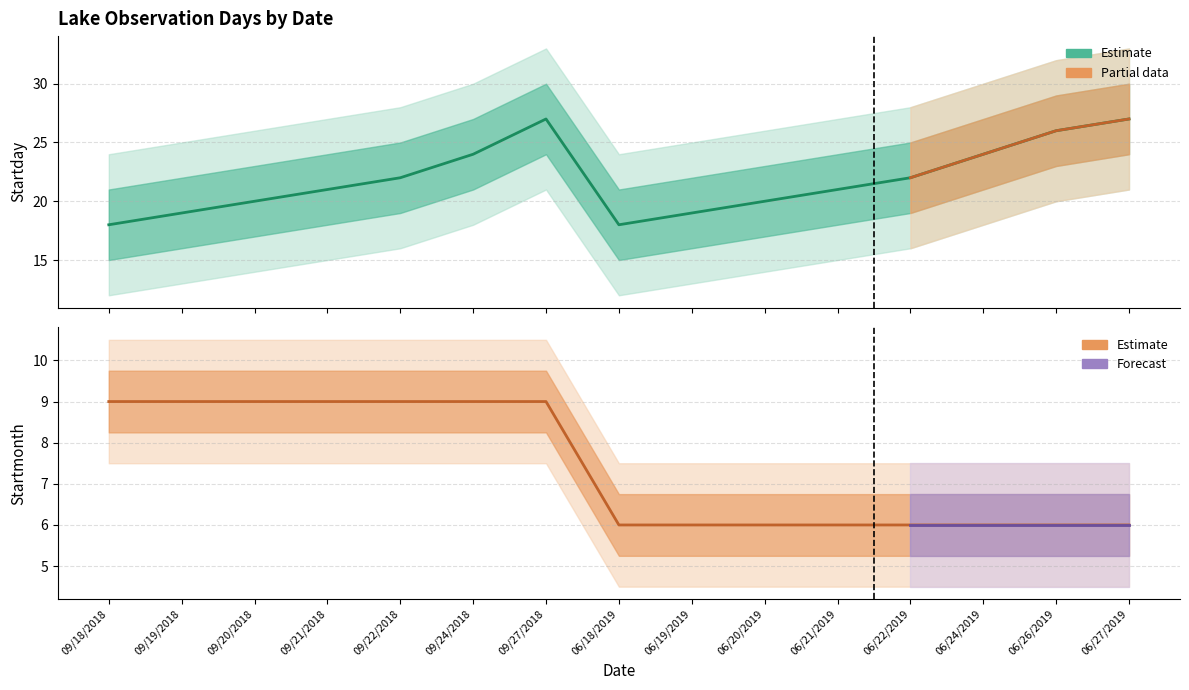

How many lines are shown in the chart?

2